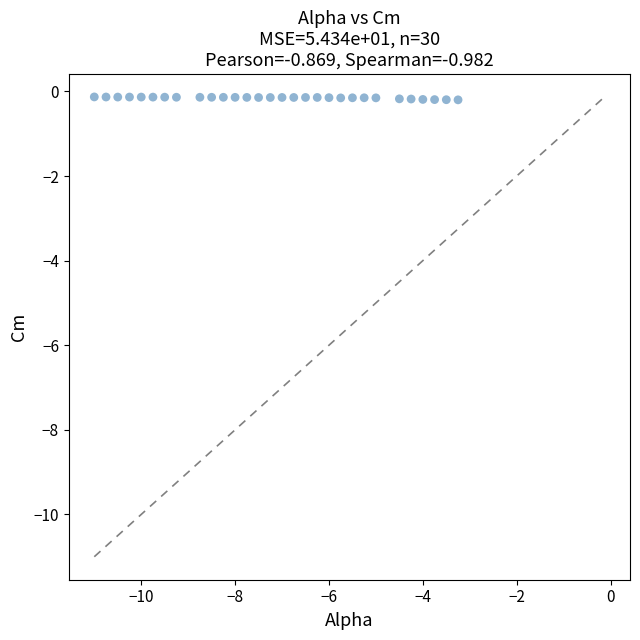

What is the range of X values (max minus min)?

7.8